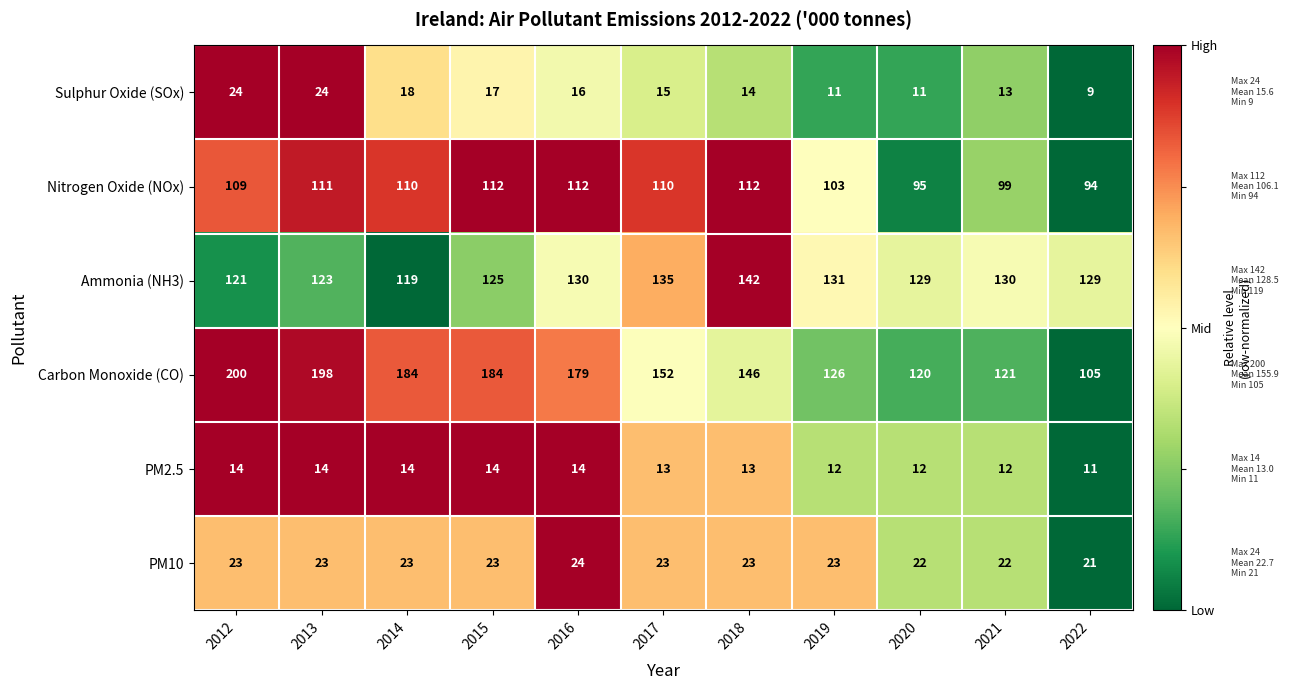

At how many categories does at least one series exceed 100?

11